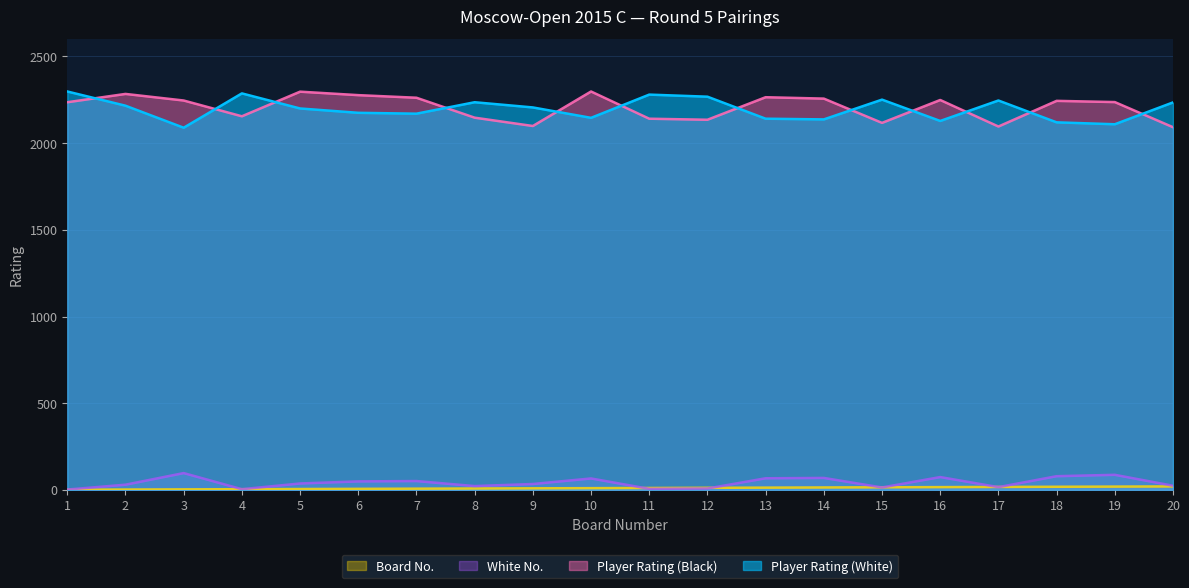

At which label is Player Rating (White) closest to 2193?

5